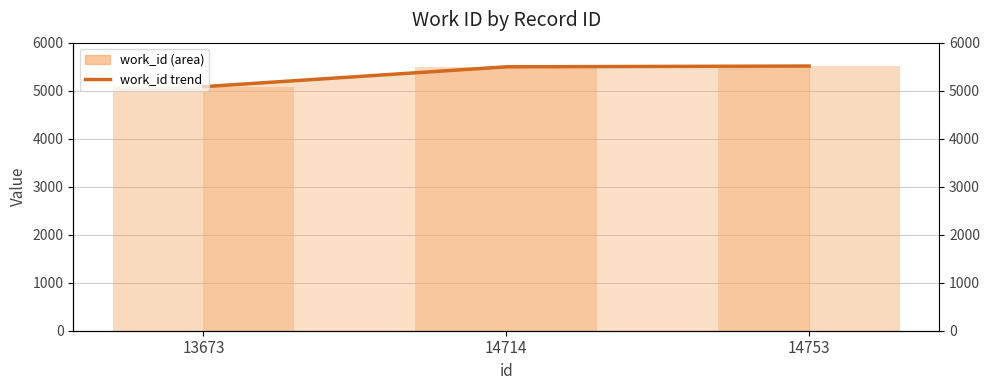

What is the change in value from 14714 to 14753?

+16